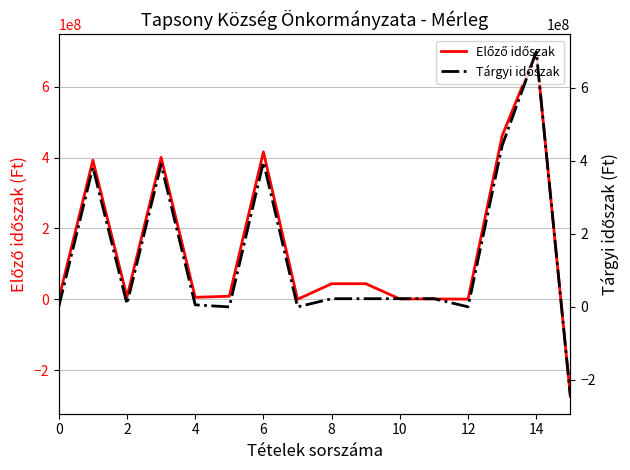

How many values in Tárgyi időszak are below zero?

1